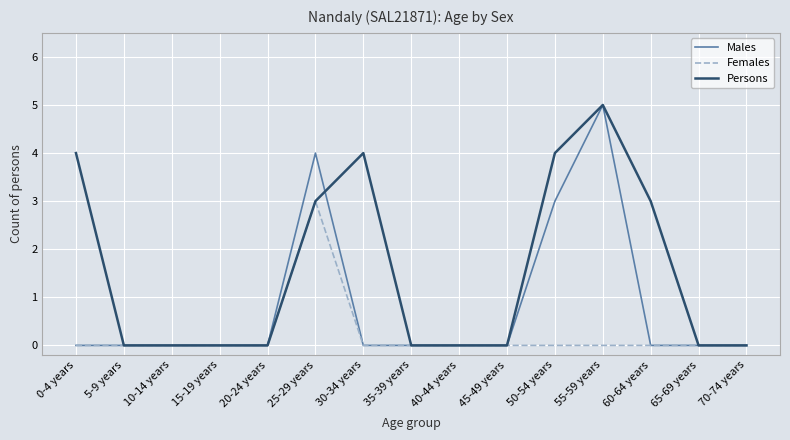

In Males, how many points are higher than both neighbors (excluding endpoints)?

2